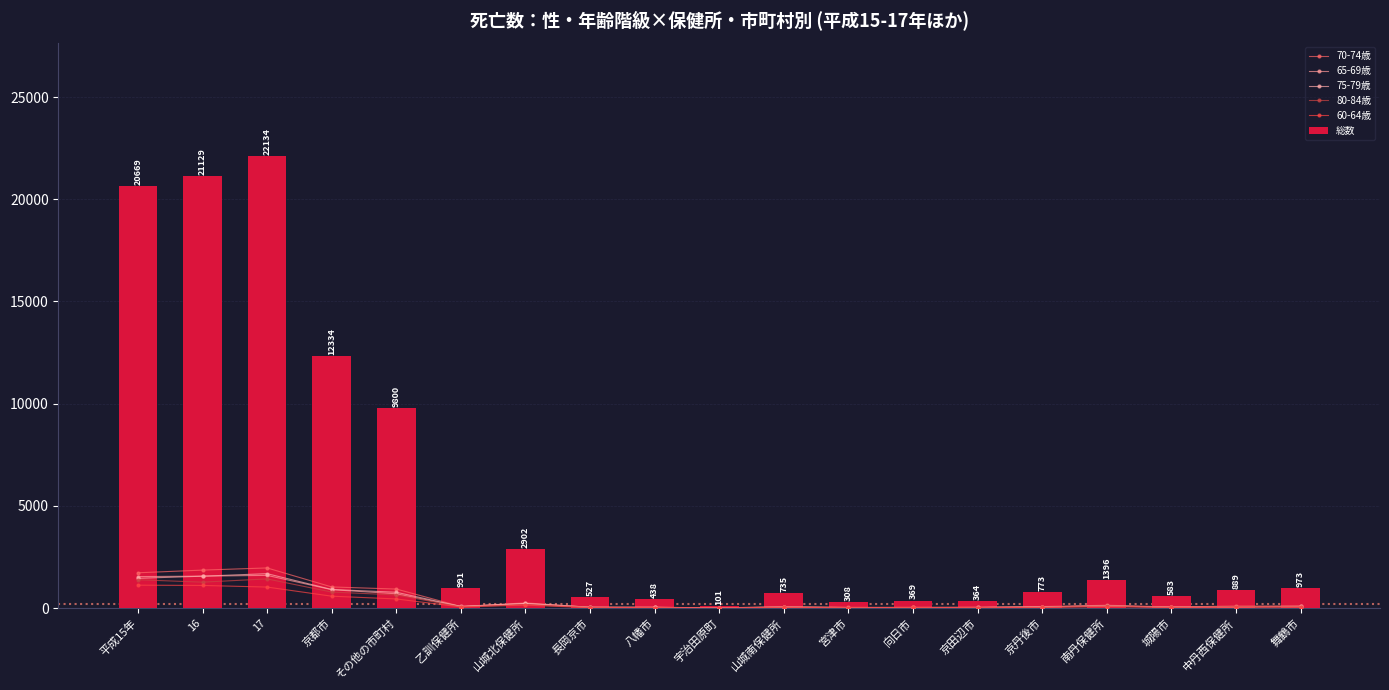

True or false: 75-79歳 has a value of 569 at 京都市.

False